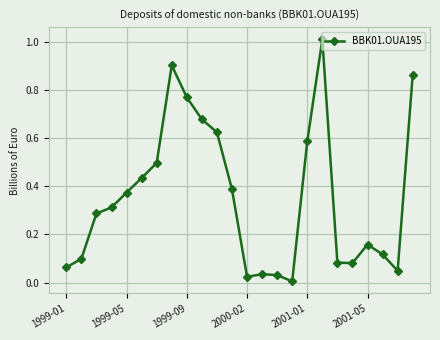

What is the maximum value shown in the chart?

1.0